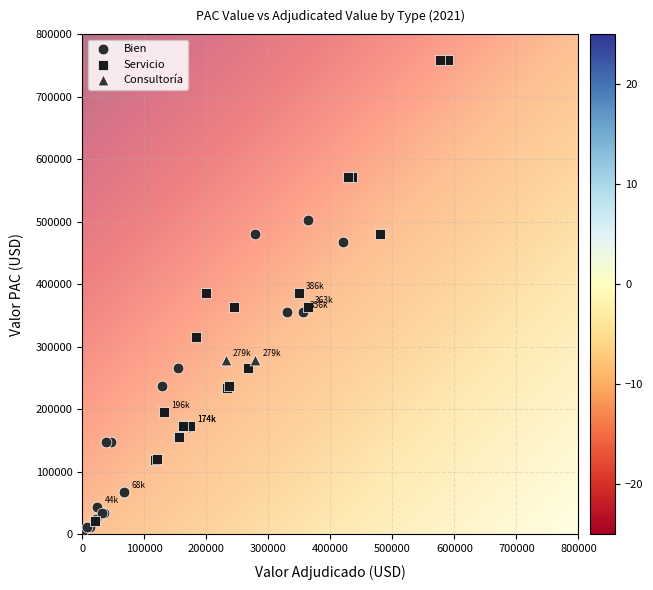

What are all the series names shown in the legend?

Bien, Servicio, Consultoría